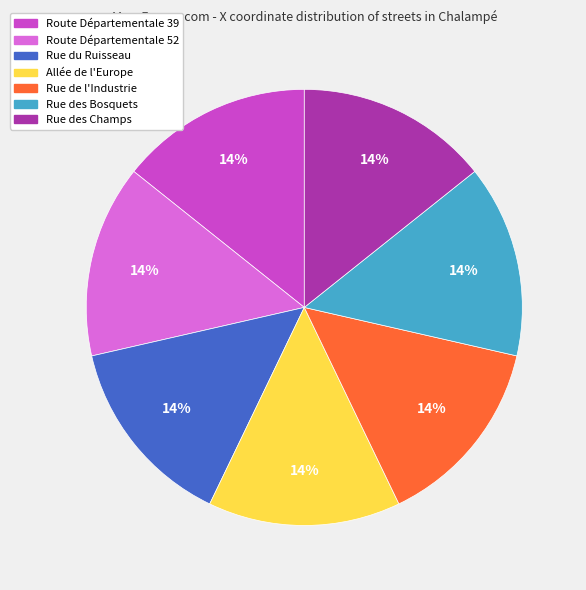

To the nearest percent, what is the average slice percentage?

14%